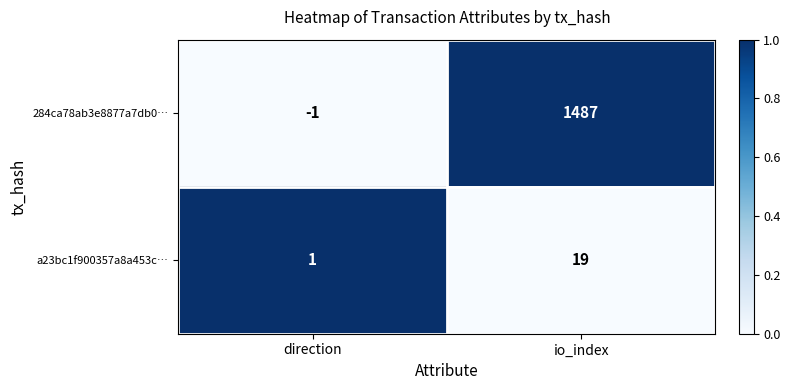

Where is a23bc1f900357a8a453c… nearest to the value 10?

direction